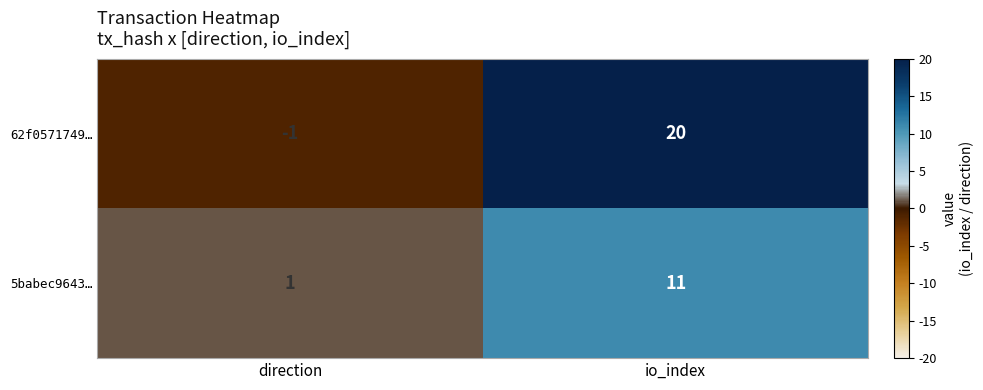

Rank the series at io_index from highest to lowest value.

62f0571749…, 5babec9643…